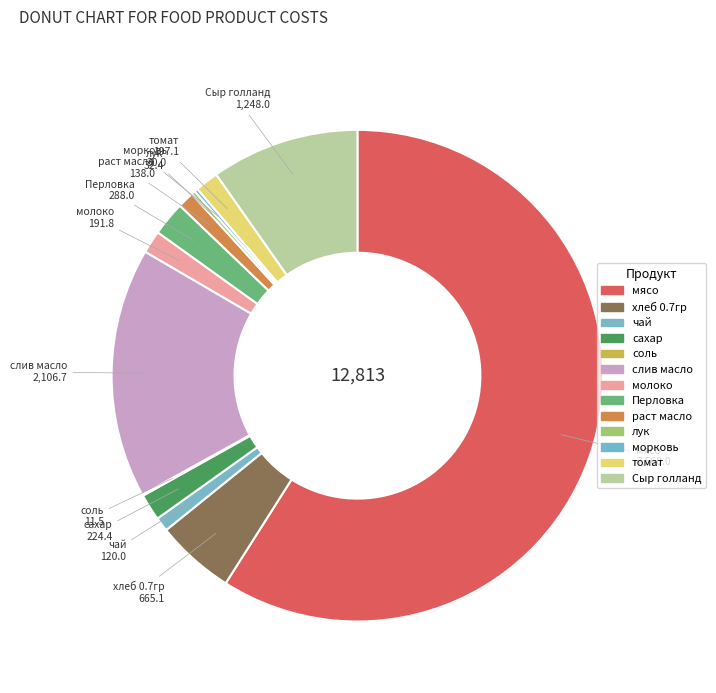

Is there a majority slice in this chart?

Yes